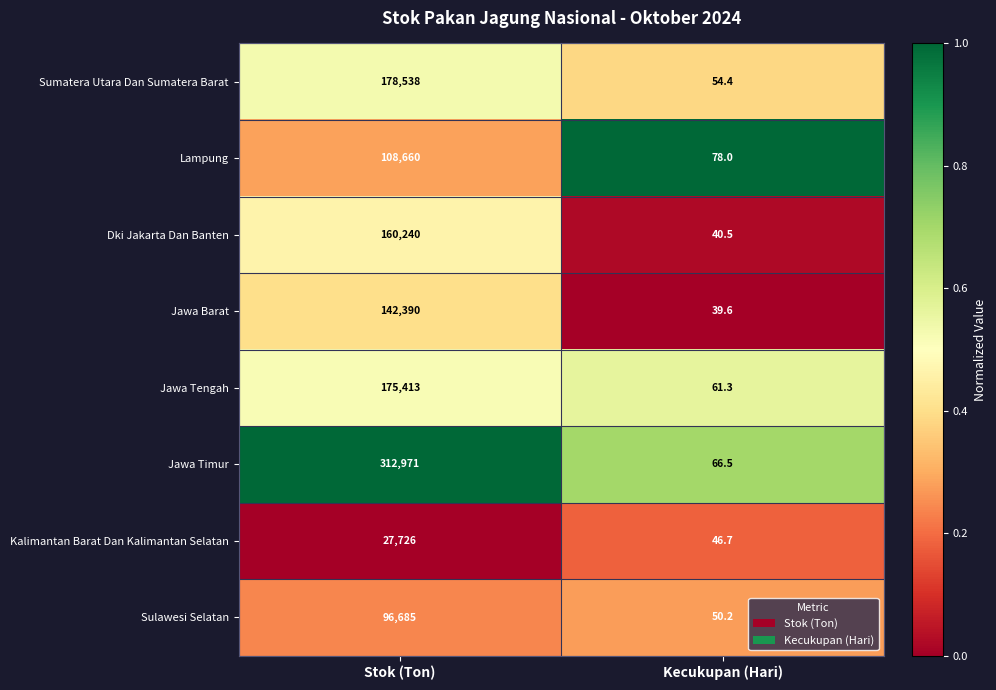

Is it true that Sumatera Utara Dan Sumatera Barat equals 21.2 at Kecukupan (Hari)?

False